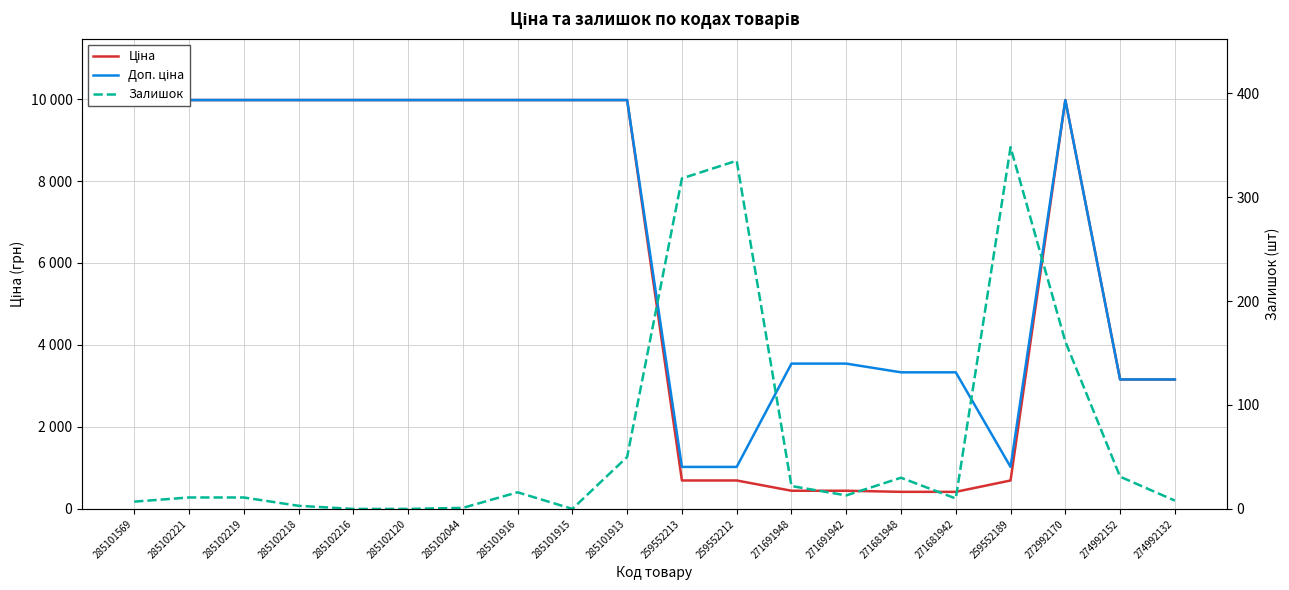

Which has a higher value, 271691942 or 285102044?

285102044